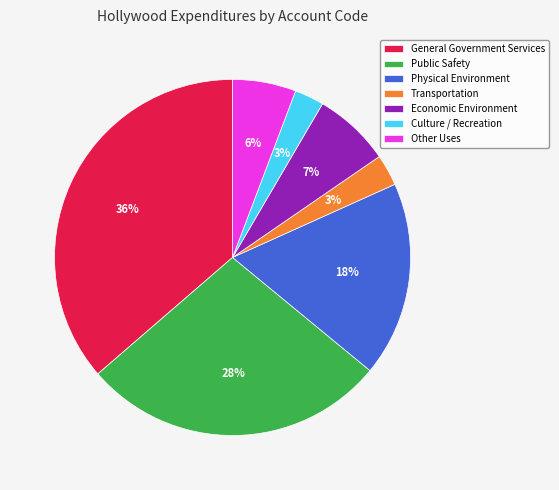

Is Other Uses the majority of the pie?

No